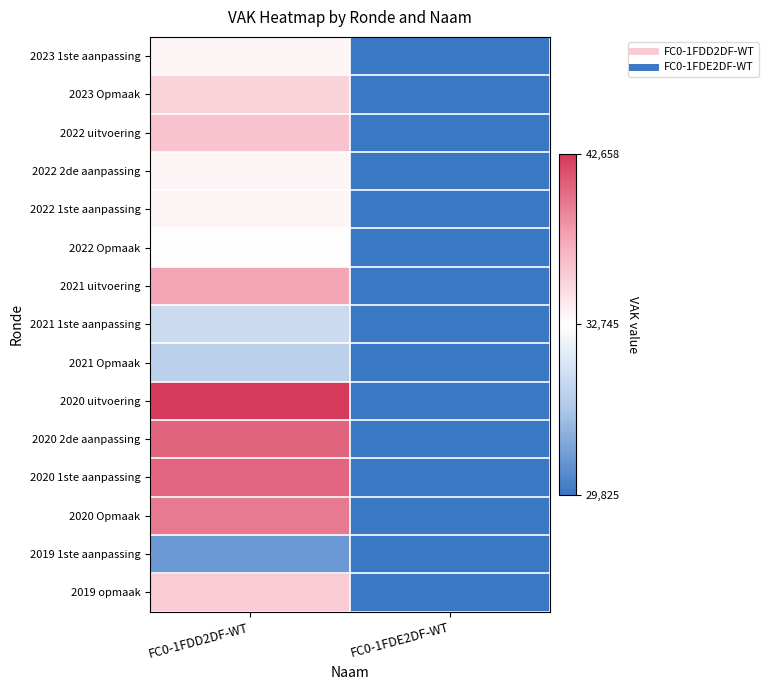

What is the maximum value shown in the chart?

42658.0